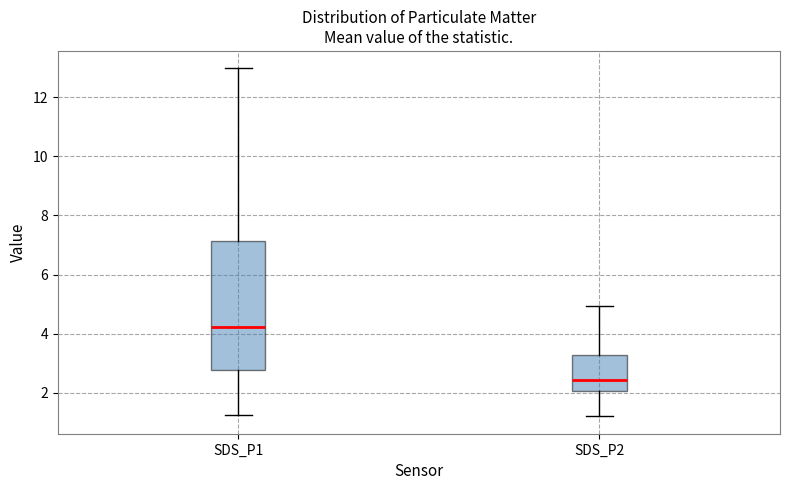

Reading left to right, transcribe this box plot: for each box, give where its median line is, the range the box spans, and where its two whiskers end, as read against the y-axis. The values are not printed on the chart, so give them approximately, as read against the axis.

SDS_P1: median 4.2, box 2.8 to 7.2, whiskers 1.2 to 13.0
SDS_P2: median 2.4, box 2.0 to 3.2, whiskers 1.2 to 5.0